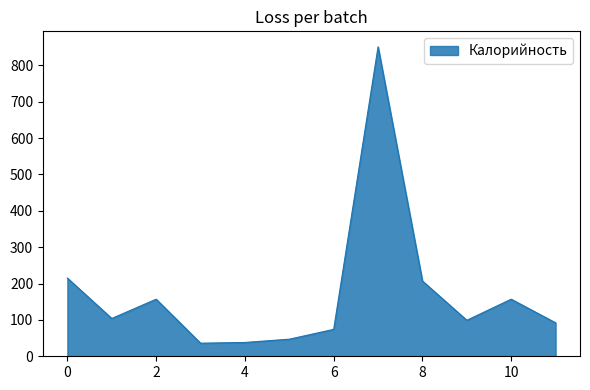

What is the minimum value shown in the chart?

36